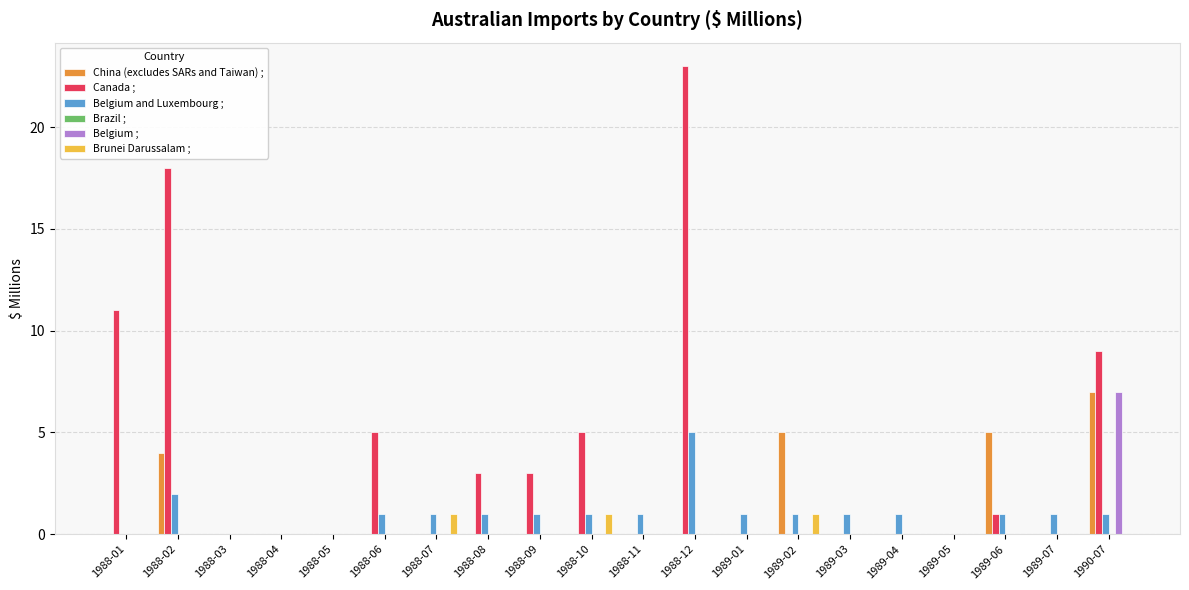

Which category has the highest value in the Belgium ; series?

1990-07